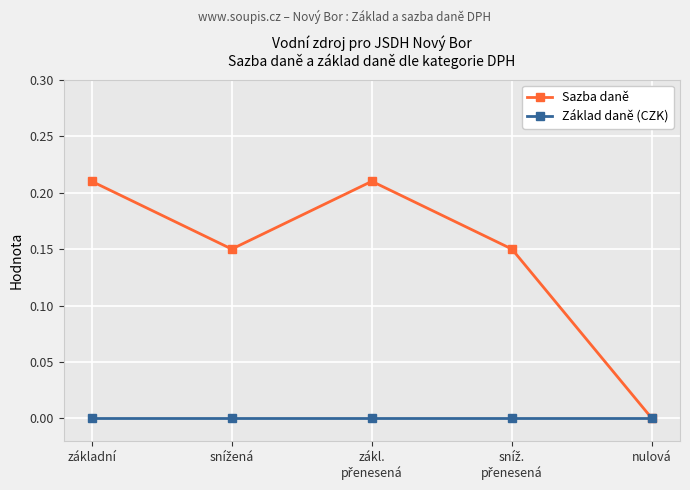

The Sazba daně series shows 0.0 at nulová. True or false?

True